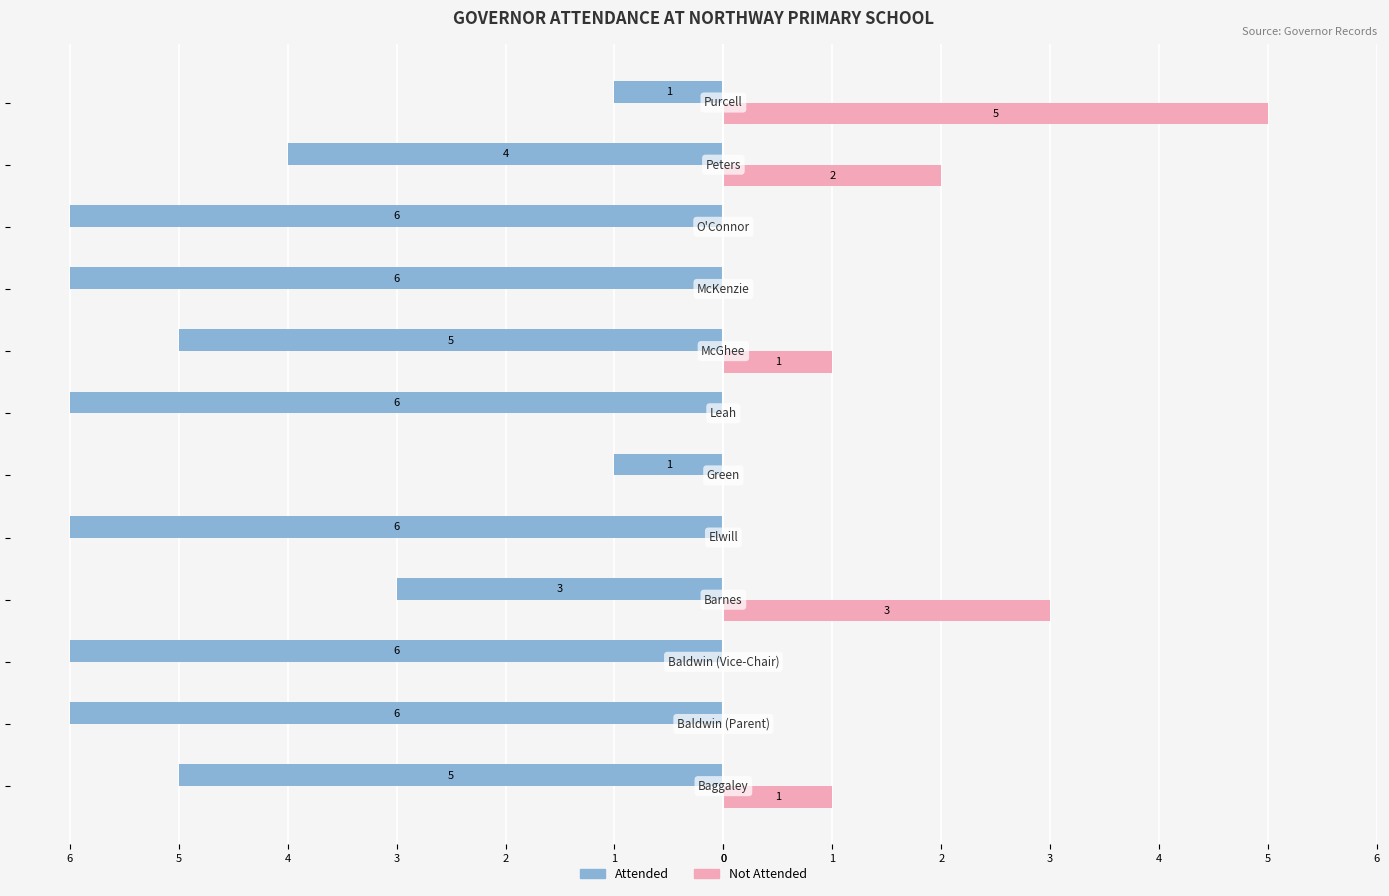

What are all the series names shown in the legend?

Attended, Not Attended